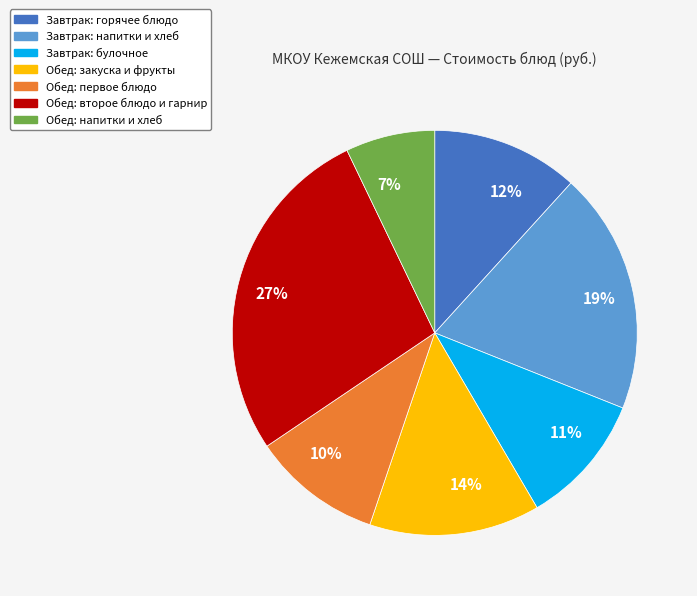

How many segments does this pie chart have?

7